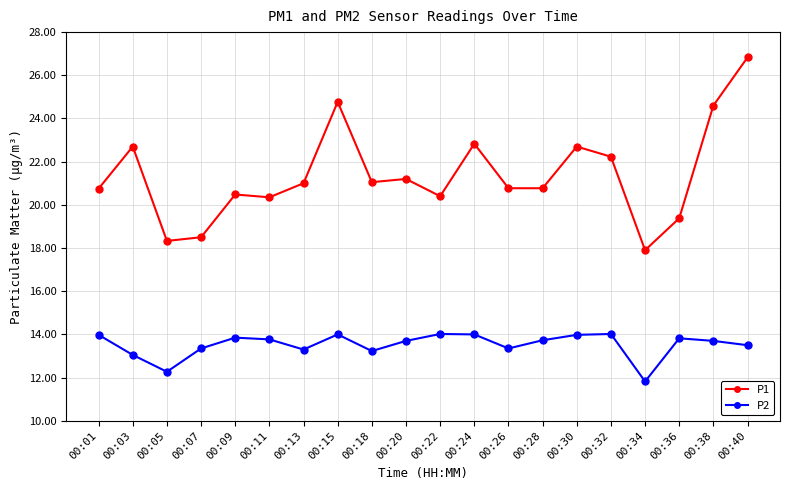

Which series has the largest range (max minus min)?

P1